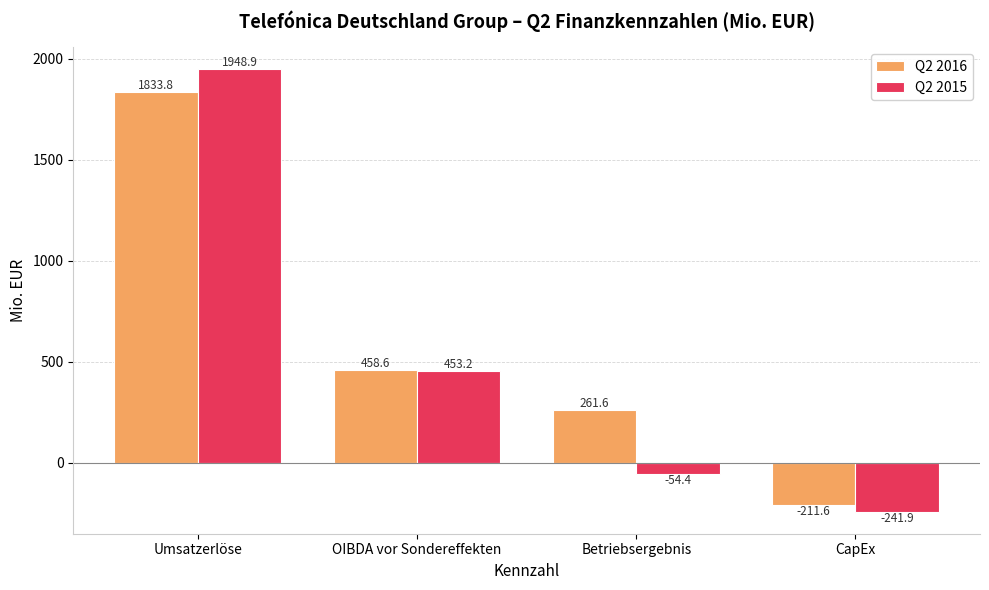

How many bars are there in each group?

2